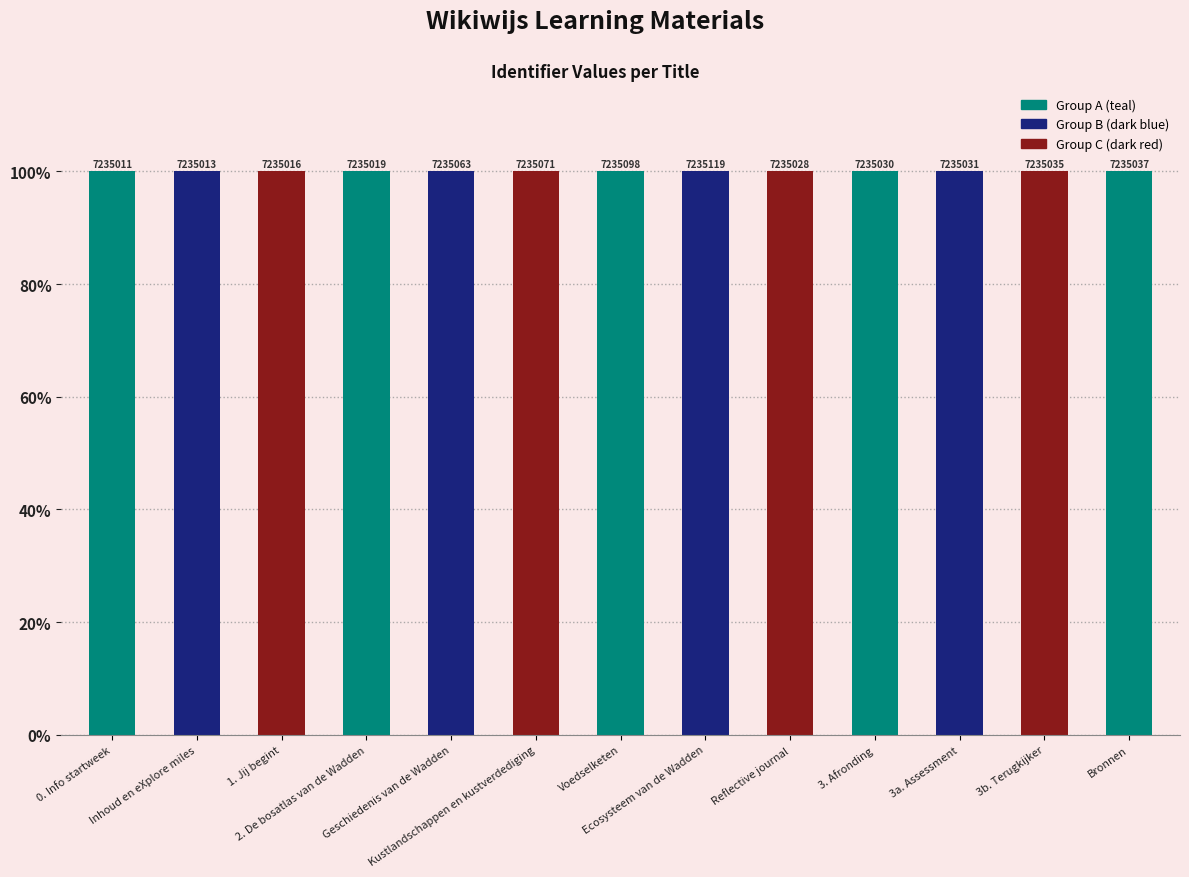

What is the label of the 10th bar from the right?

2. De bosatlas van de Wadden